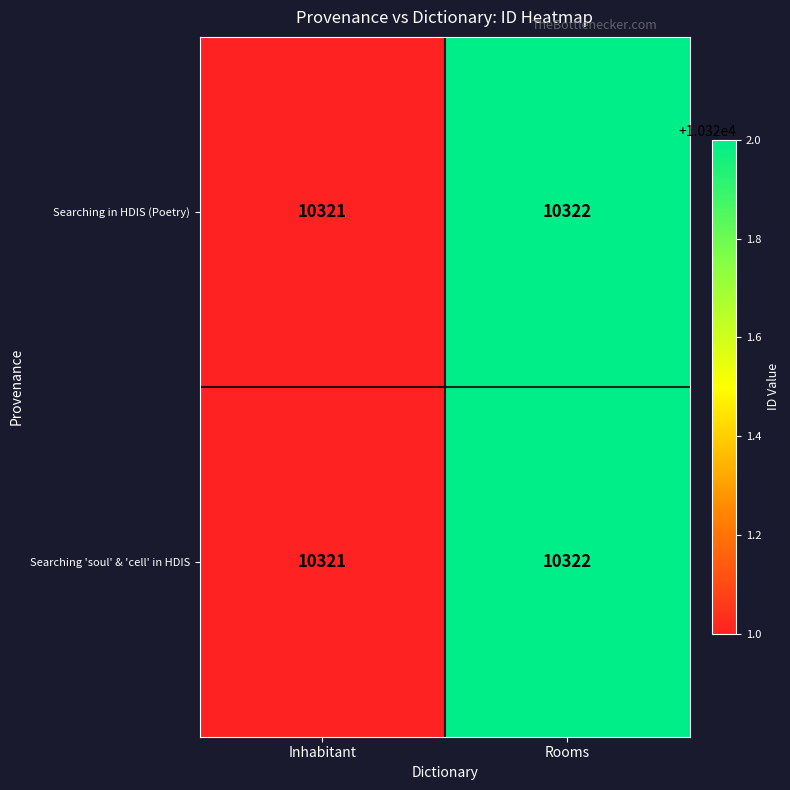

Is it true that Searching 'soul' & 'cell' in HDIS equals 10321 at Inhabitant?

True